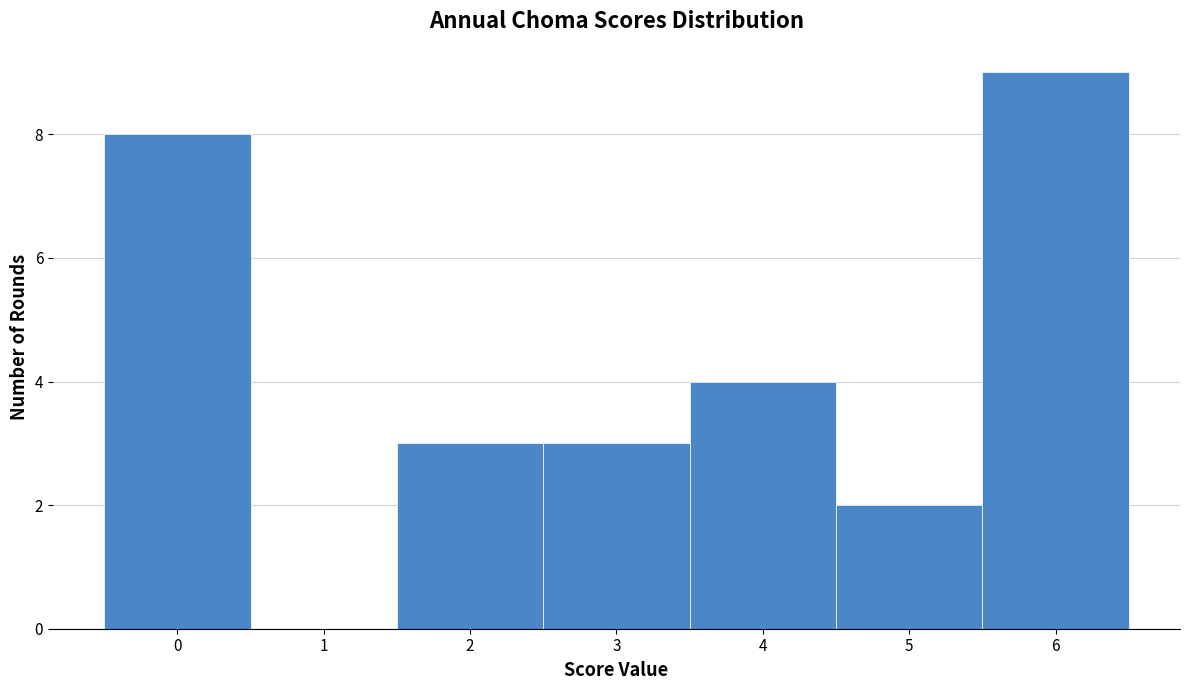

Reading left to right, list every bar in this chart as the range it spans on the x-axis followed by its height. The values are not printed on the chart, so give them approximately, as read against the axis.

-0.5 to 0.5: 8
0.5 to 1.5: 0
1.5 to 2.5: 3
2.5 to 3.5: 3
3.5 to 4.5: 4
4.5 to 5.5: 2
5.5 to 6.5: 9